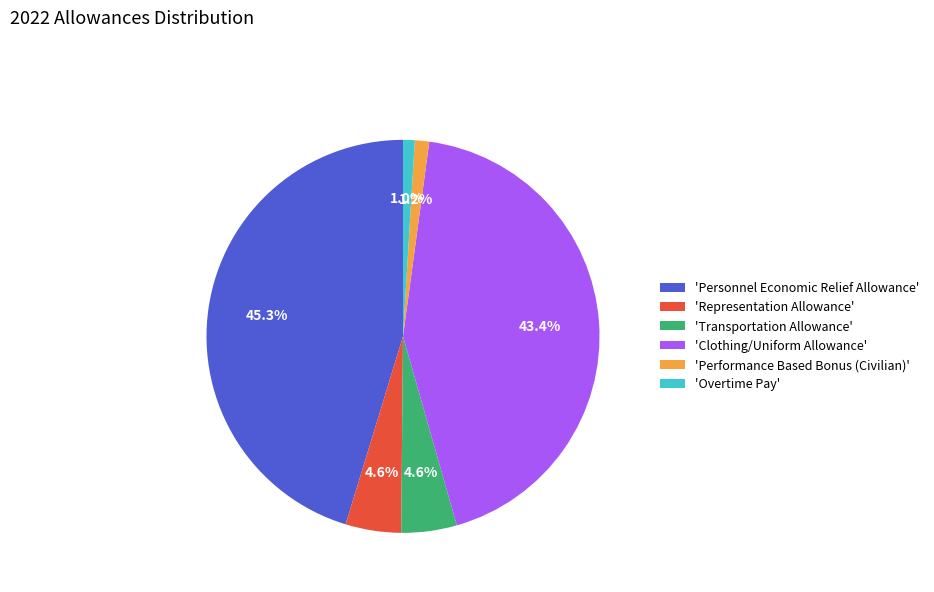

Does 'Overtime Pay' represent more than half of the total?

No